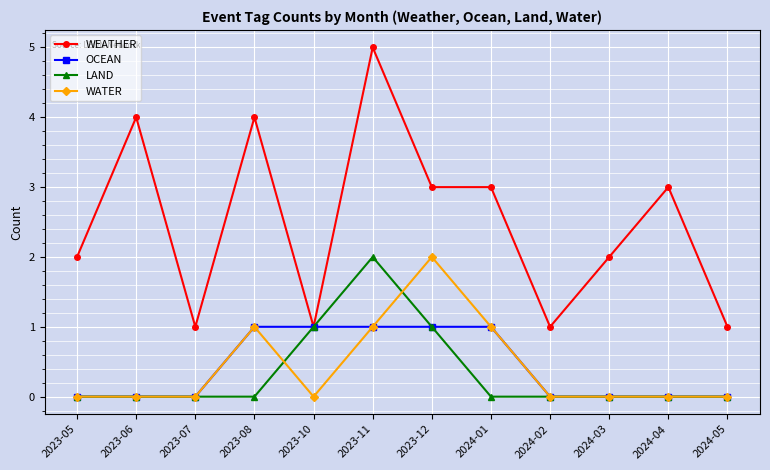

Is the value of WEATHER at 2023-08 greater than the value of WATER at 2024-01?

Yes